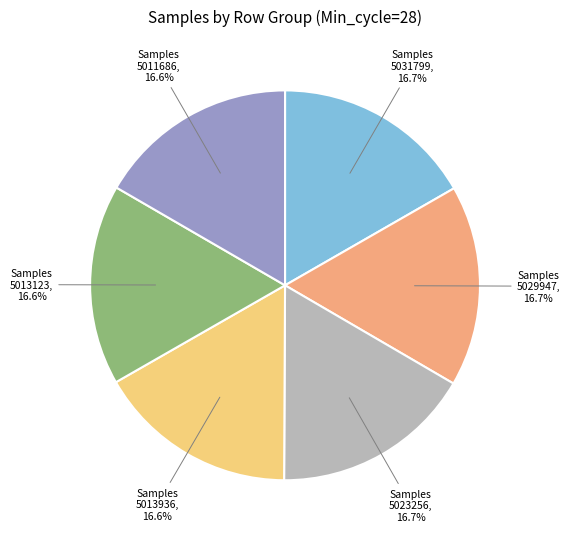

Does any single category account for the majority?

No